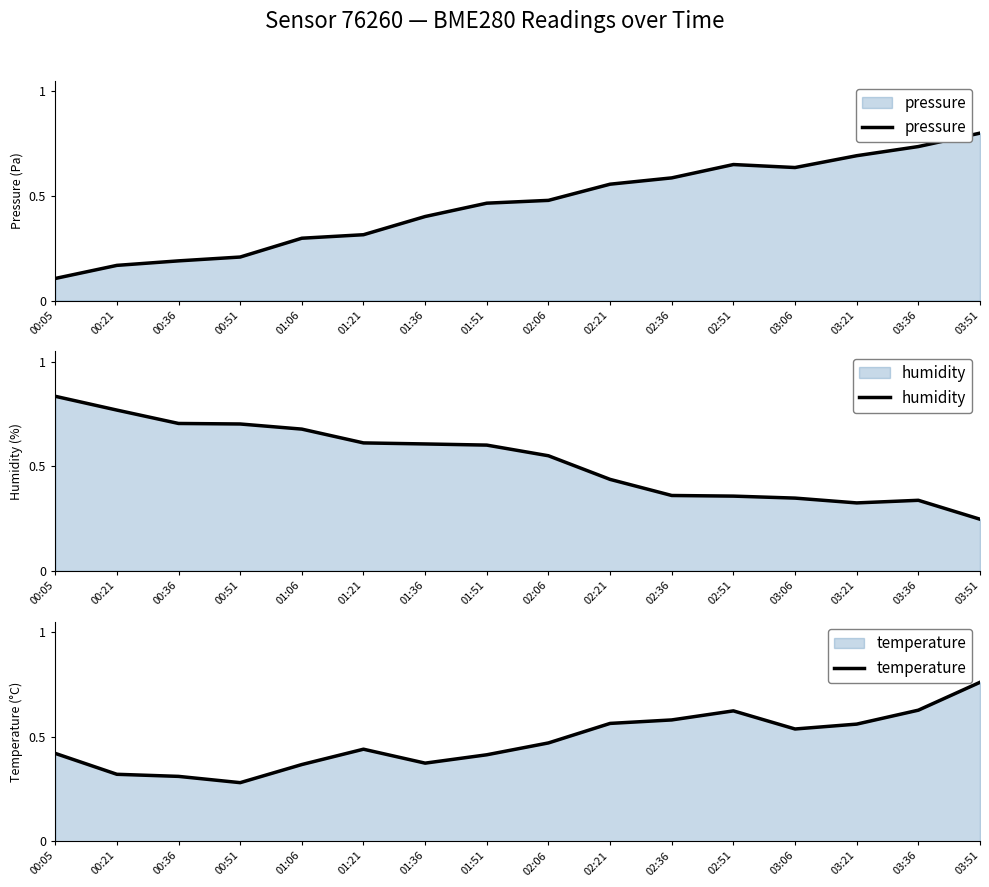

List the labels in order of humidity value, largest first.

00:05, 00:21, 00:36, 00:51, 01:06, 01:21, 01:36, 01:51, 02:06, 02:21, 02:36, 02:51, 03:06, 03:36, 03:21, 03:51